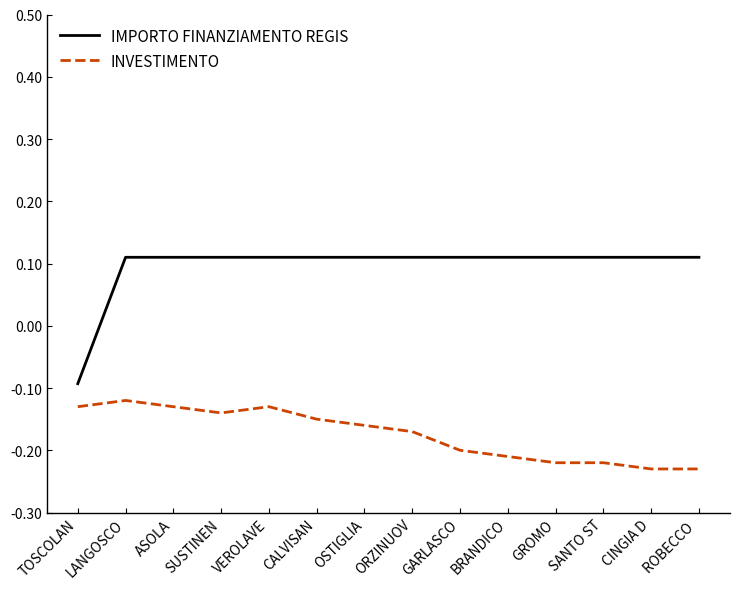

What are all the series names shown in the legend?

IMPORTO FINANZIAMENTO REGIS, INVESTIMENTO